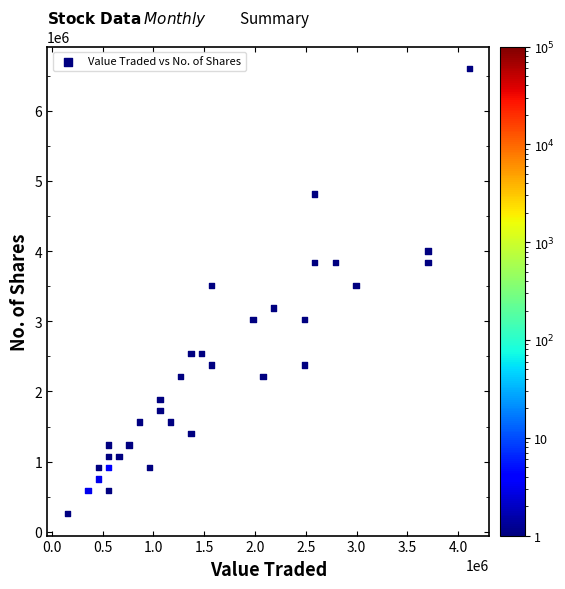

What is the range of X values (max minus min)?

3958073.0